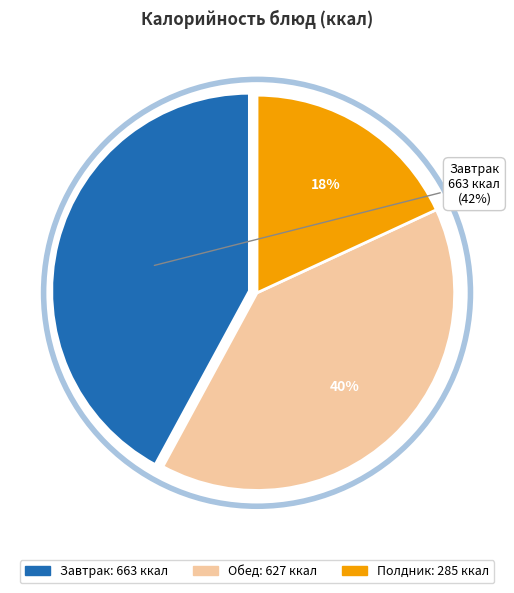

Does any single category account for the majority?

No